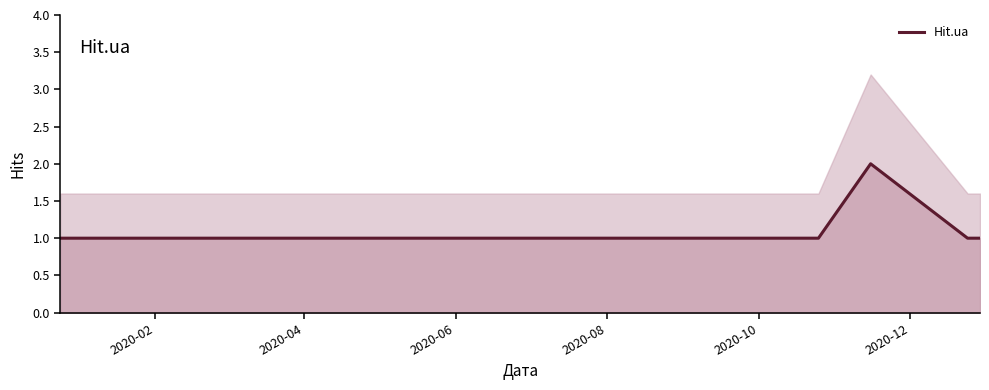

What is the difference between the maximum and minimum values?

1